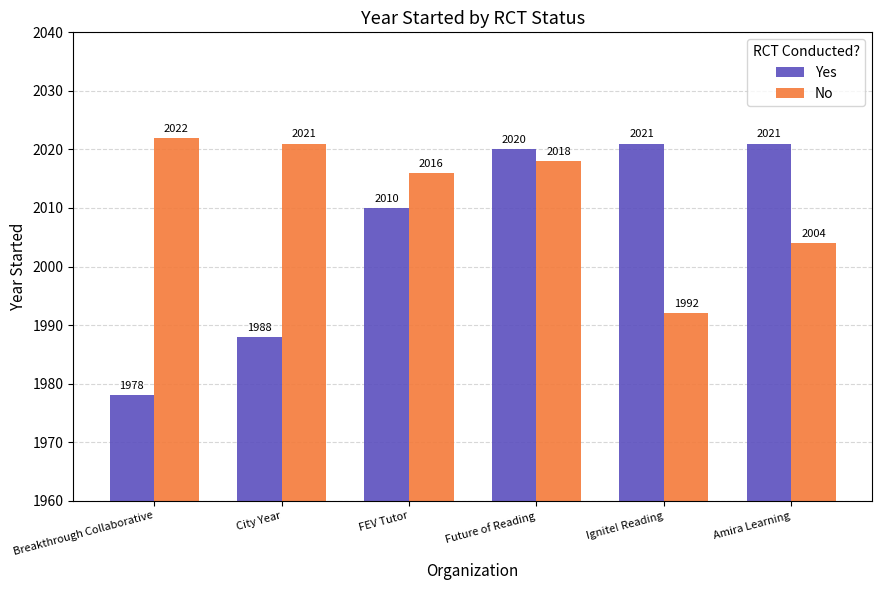

At which label does No reach its peak?

Breakthrough Collaborative